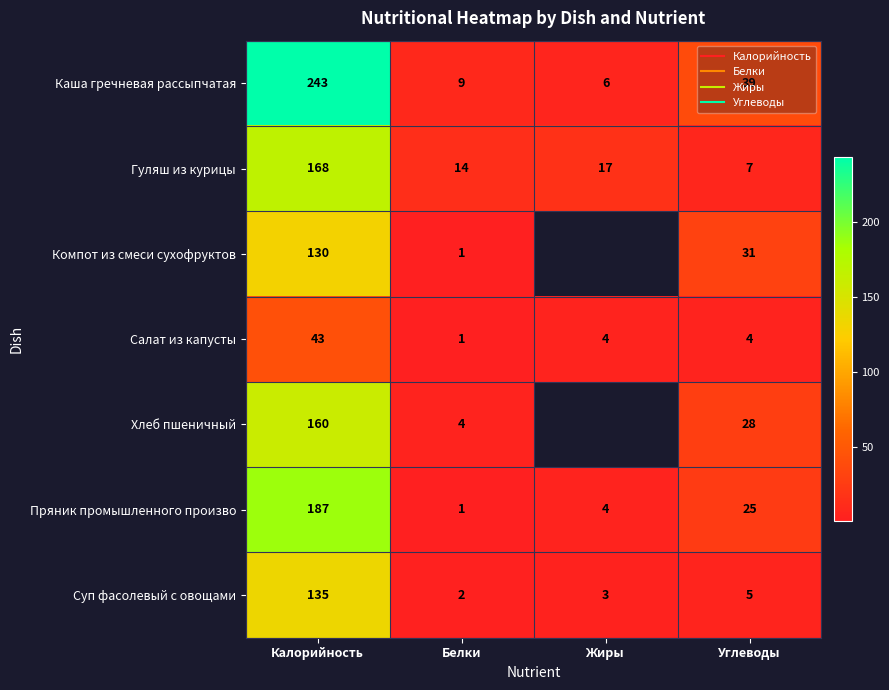

The value of Гуляш из курицы at Жиры is 3.9. True or false?

False